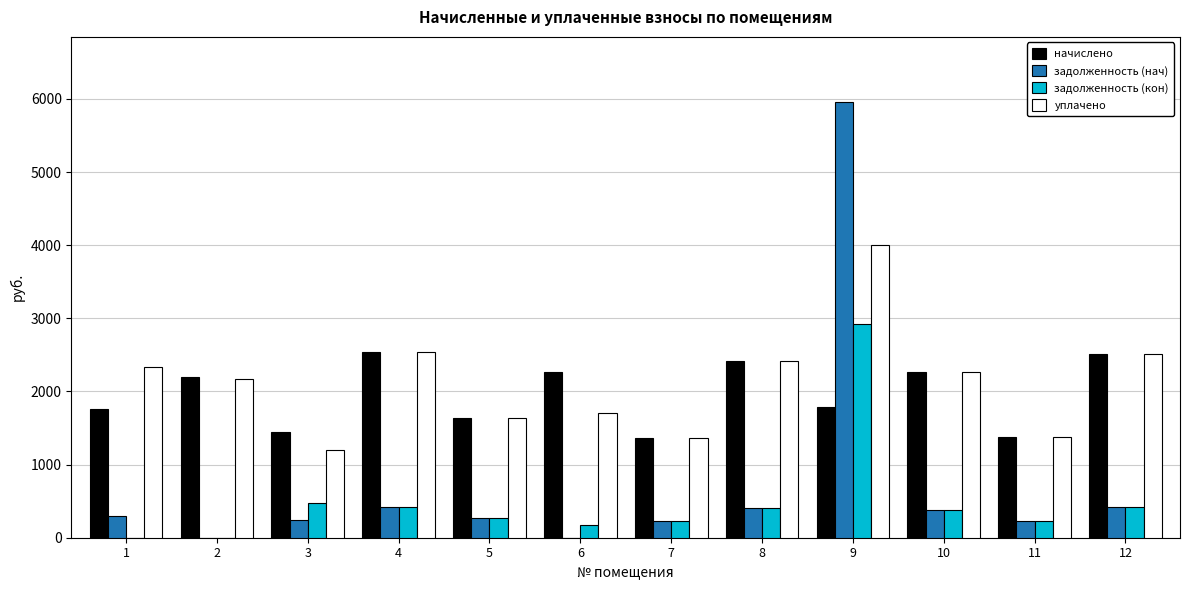

Does the chart contain stacked bars?

No